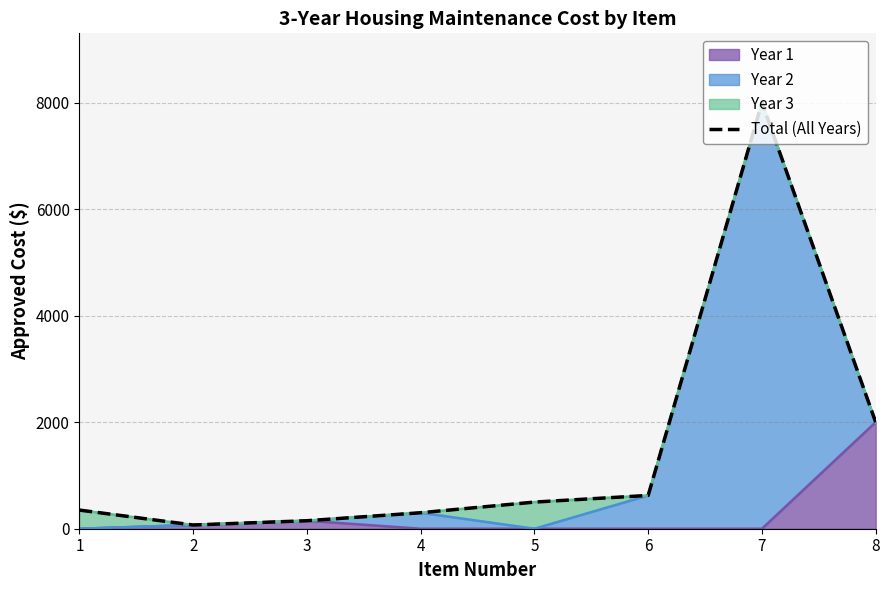

What is the greatest value displayed?

8000